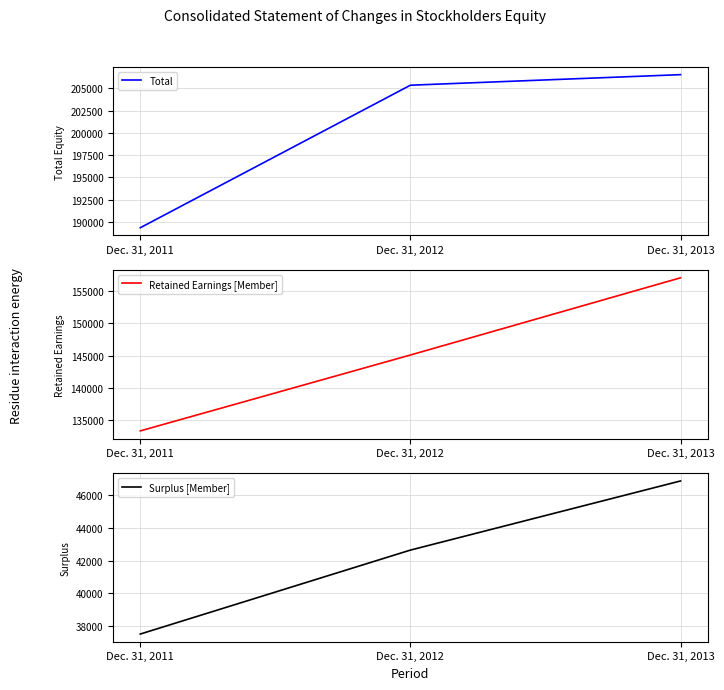

What are all the series names shown in the legend?

Total, Retained Earnings [Member], Surplus [Member]